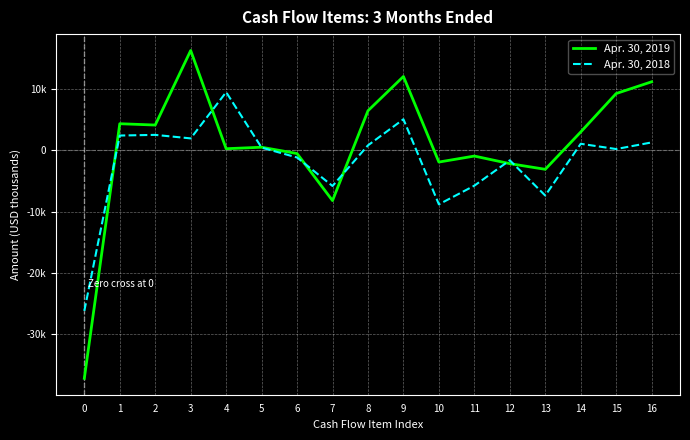

True or false: Apr. 30, 2018 and Apr. 30, 2019 intersect in this chart.

True